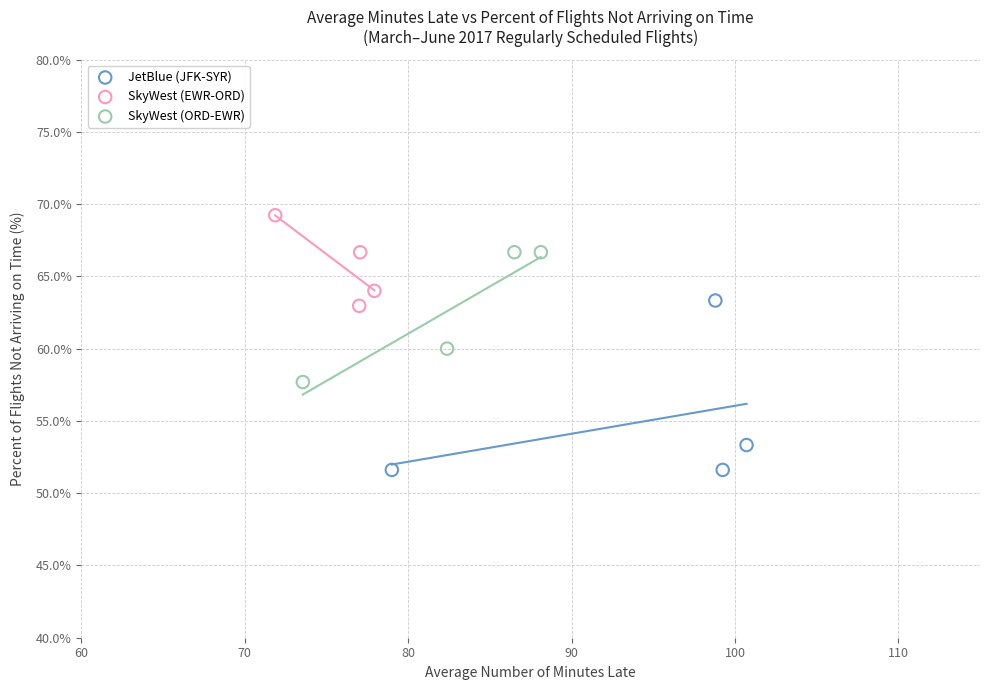

Which series reaches the minimum Y coordinate?

JetBlue (JFK-SYR)